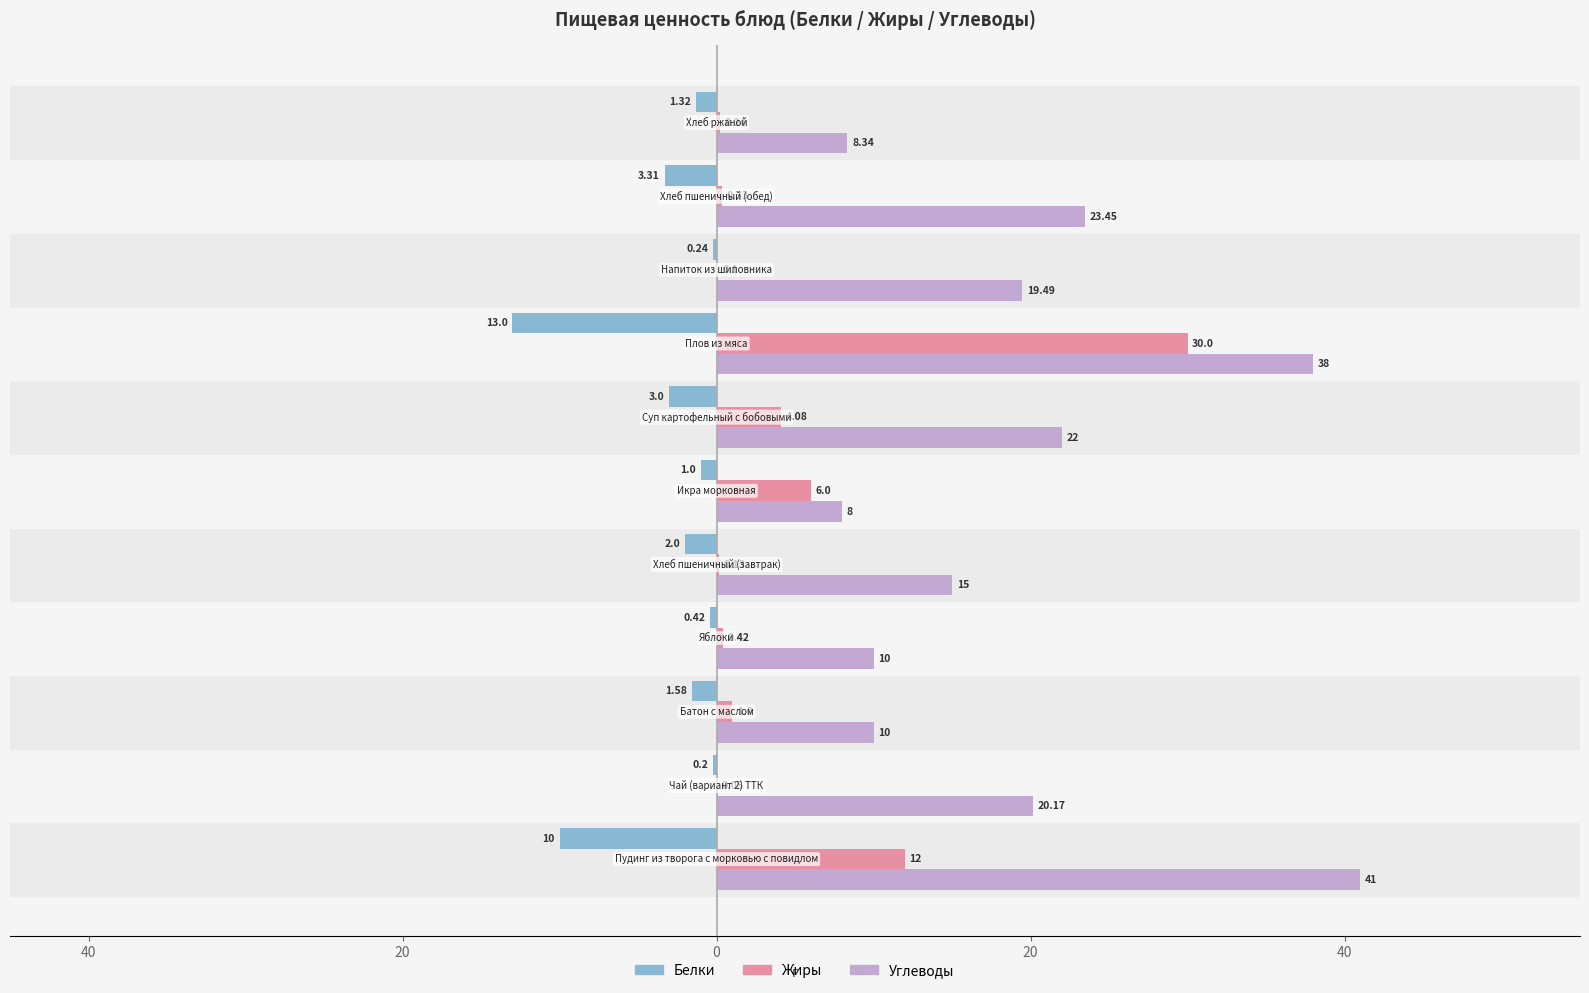

What are all the series names shown in the legend?

Белки, Жиры, Углеводы